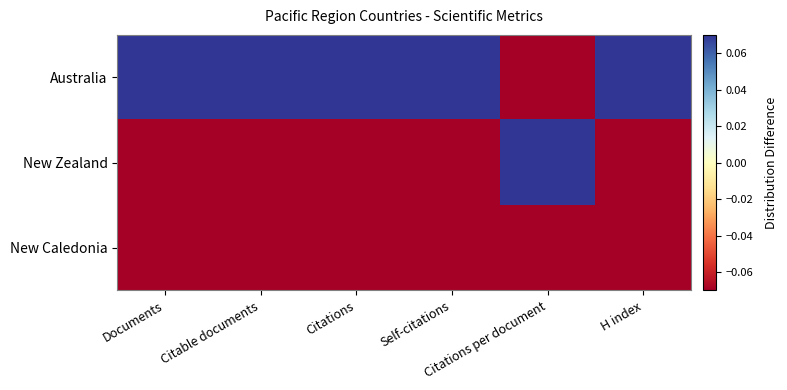

Reading left to right, list all the values displayed in this chart.

Australia: Documents=0.6	Citable documents=0.6	Citations=0.6	Self-citations=0.7	Citations per document=-0.2	H index=0.6
New Zealand: Documents=-0.3	Citable documents=-0.3	Citations=-0.2	Self-citations=-0.3	Citations per document=0.6	H index=-0.1
New Caledonia: Documents=-0.4	Citable documents=-0.4	Citations=-0.4	Self-citations=-0.3	Citations per document=-0.4	H index=-0.4